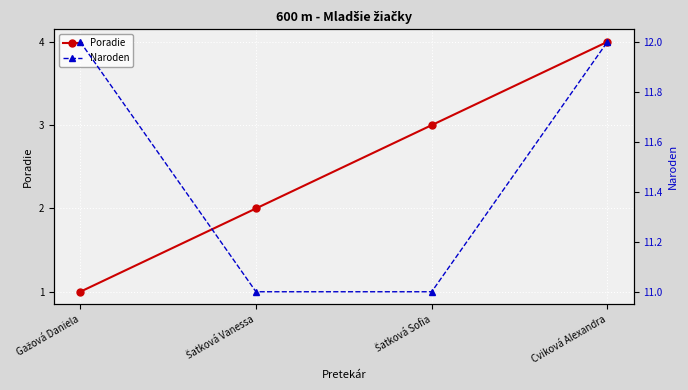

Which series has the widest spread of values?

Poradie